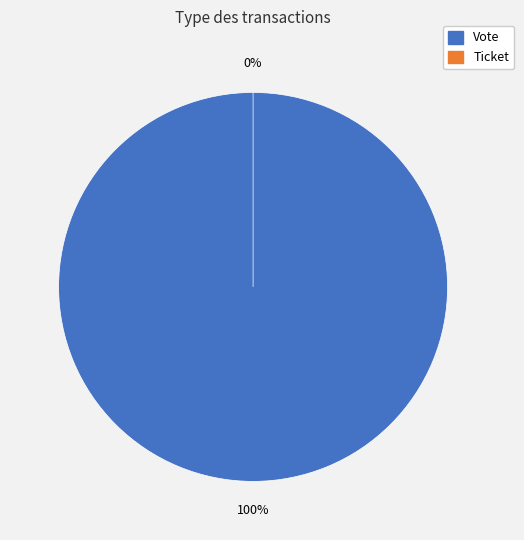

To the nearest percent, what is the combined percentage of Ticket and Vote?

100%